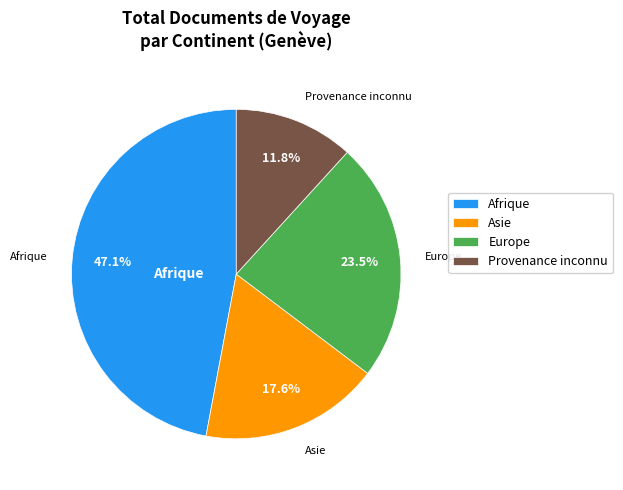

What is the ratio of the value at Europe to the value at Provenance inconnu?

2.0